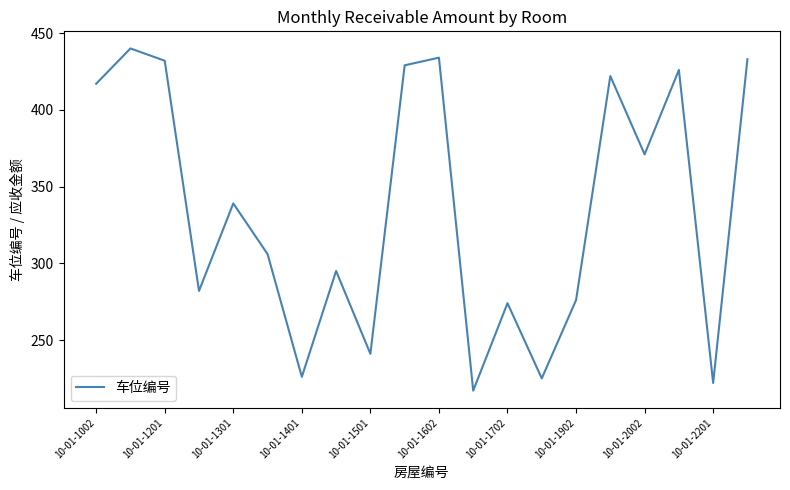

How many lines are shown in the chart?

1